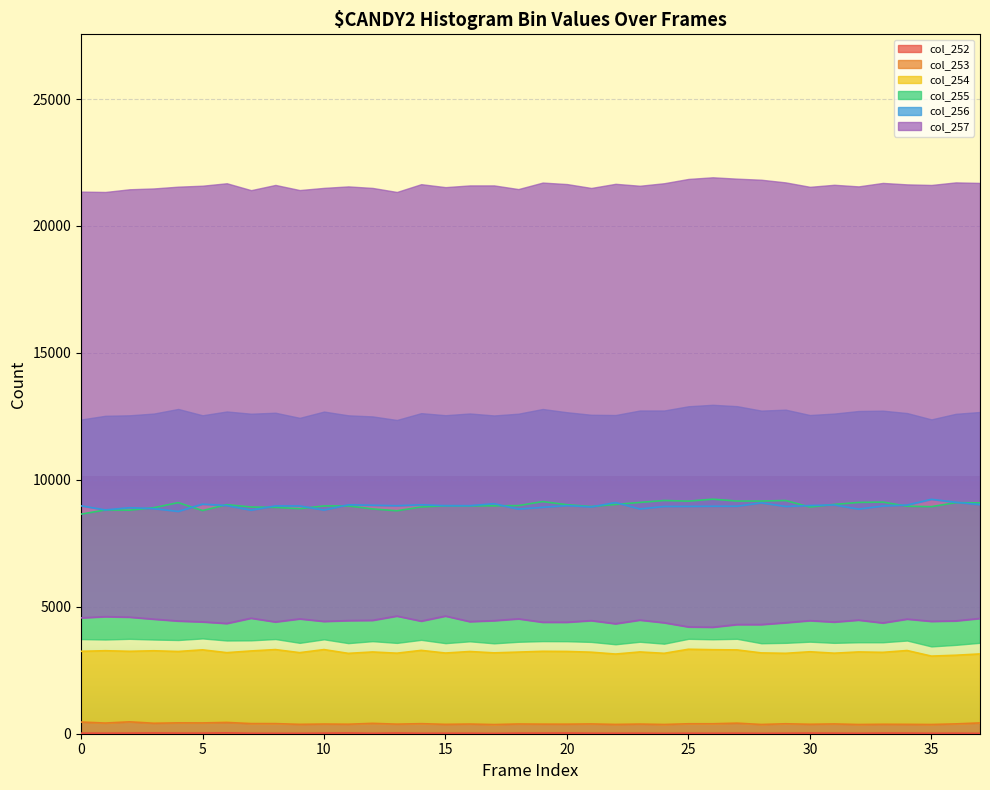

The col_254 series shows 4584 at 25. True or false?

False